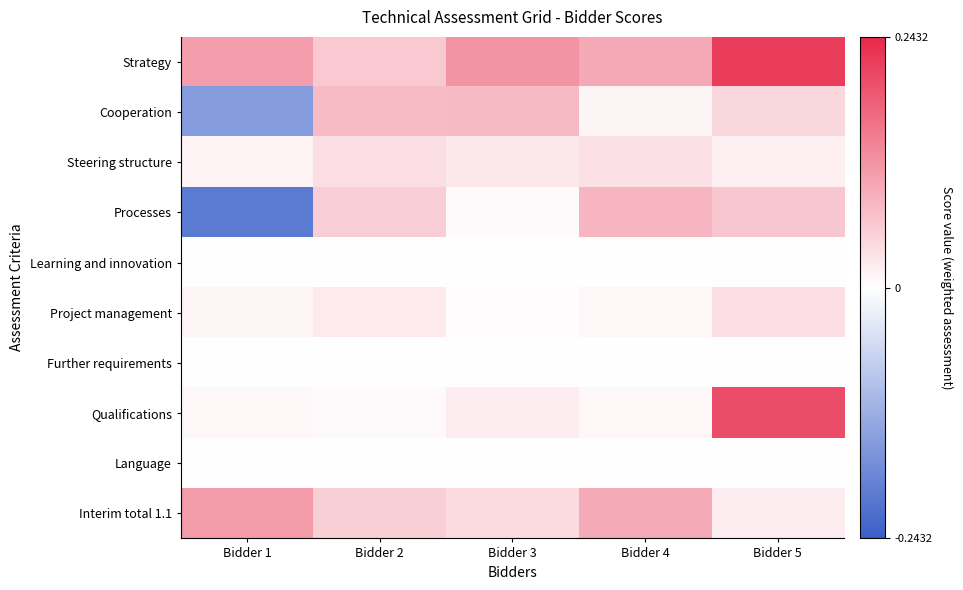

What is the spread (max minus min) of values at Bidder 4?

0.1